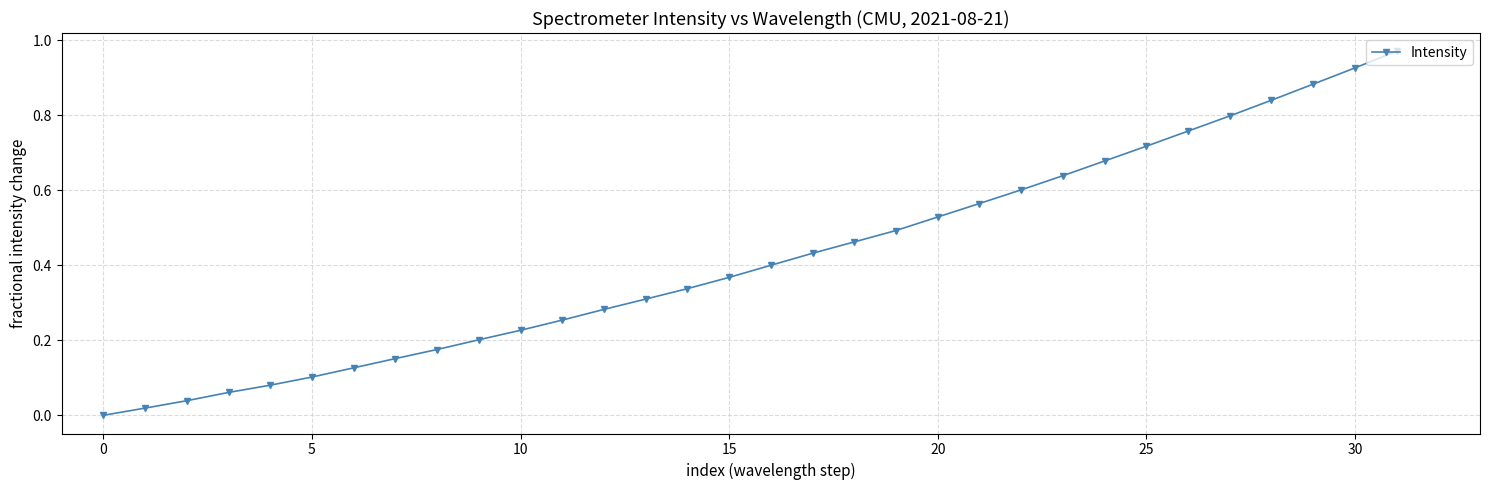

What is the sum of all values?

13.4